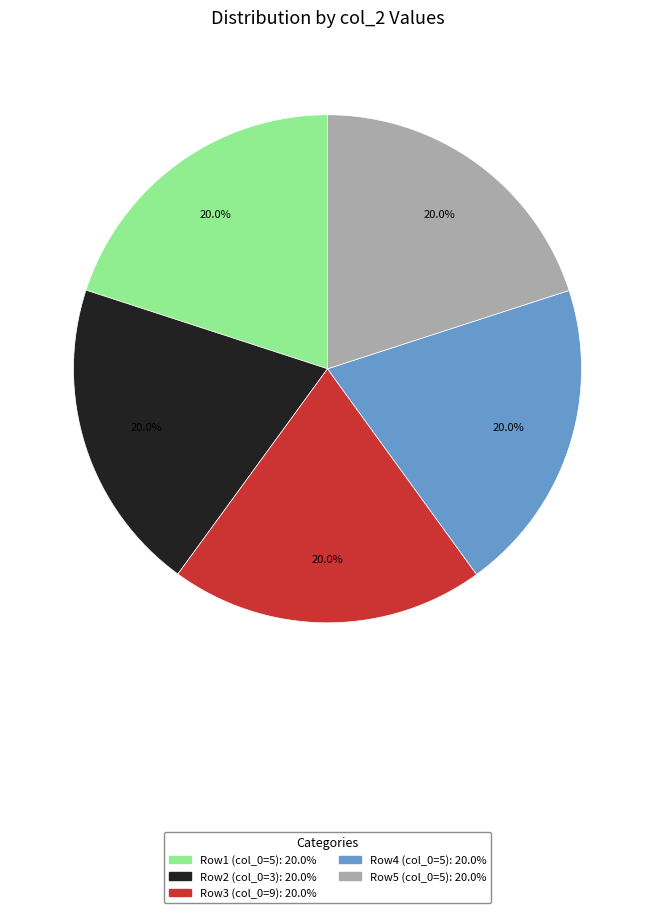

Count the number of slices in the pie.

5